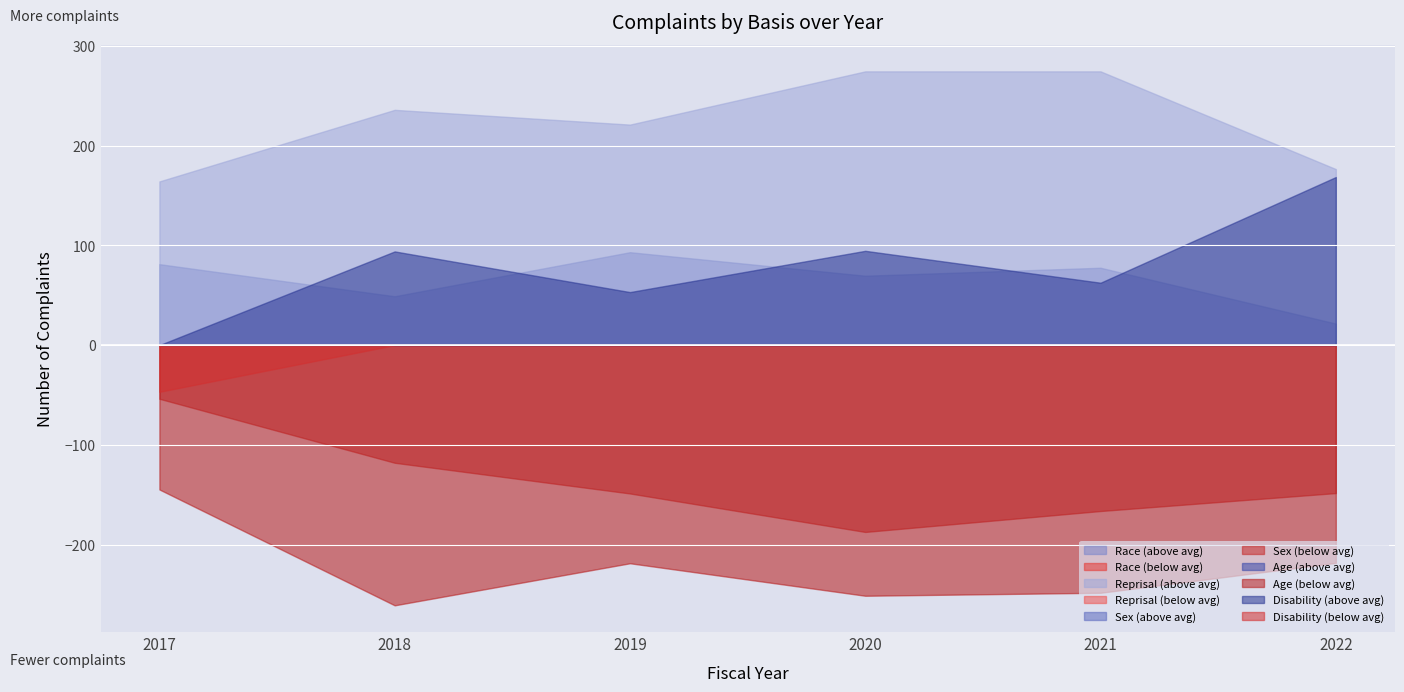

Reading left to right, list all the values displayed in this chart.

Race: 871	881	862	880	881	676
Reprisal: 954	1068	990	1085	1078	831
Sex: 736	714	620	623	637	506
Age: 645	571	550	559	555	436
Disability: 743	926	822	905	866	823